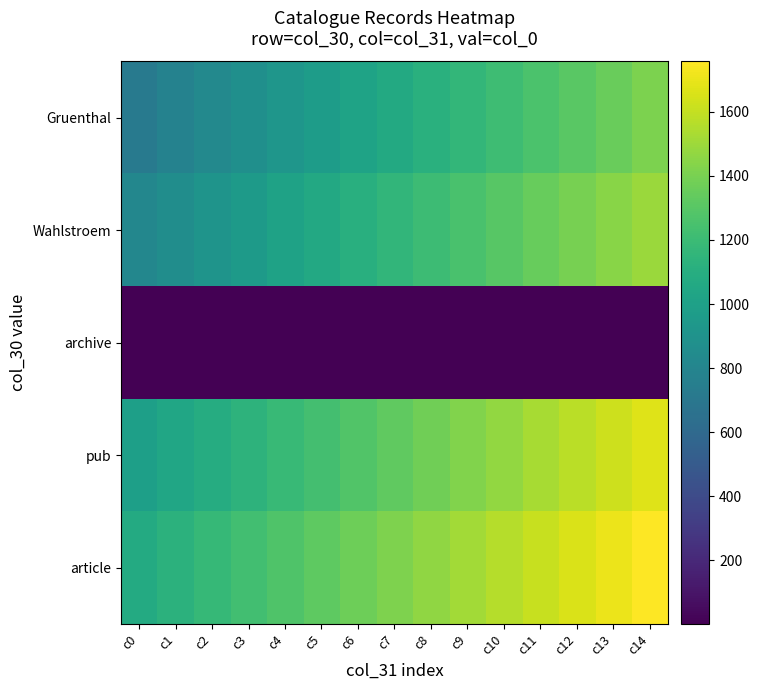

Rank the series at c1 from lowest to highest value.

archive, Gruenthal, Wahlstroem, pub, article